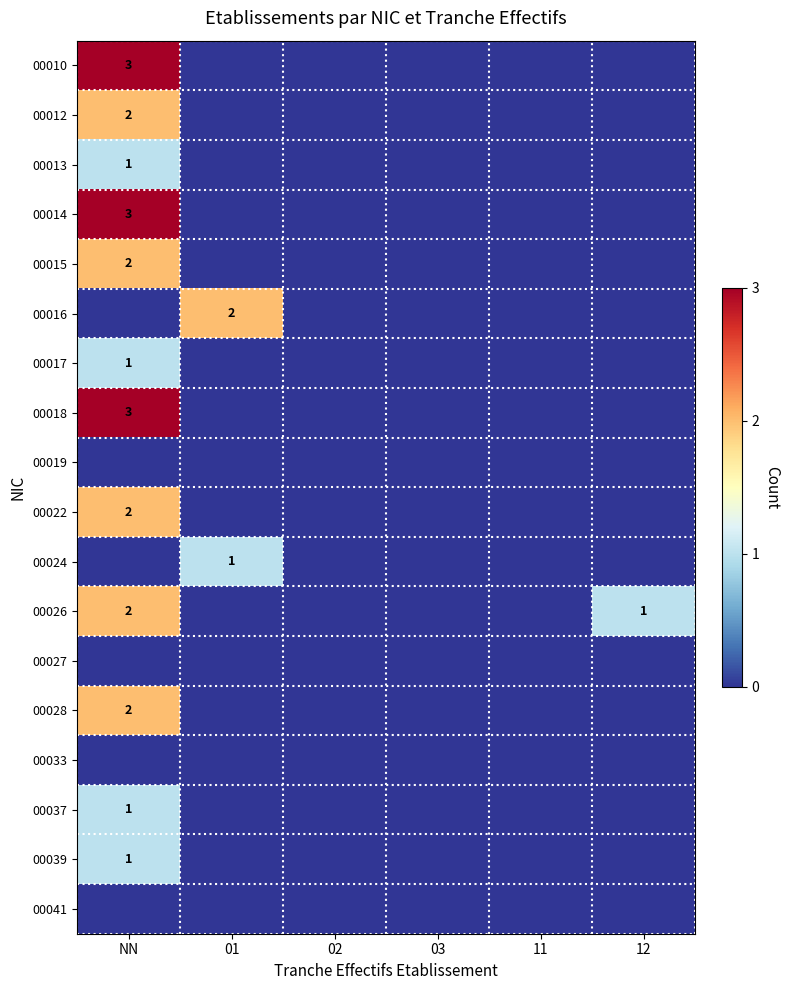

The value of 00013 at NN is 1. True or false?

True